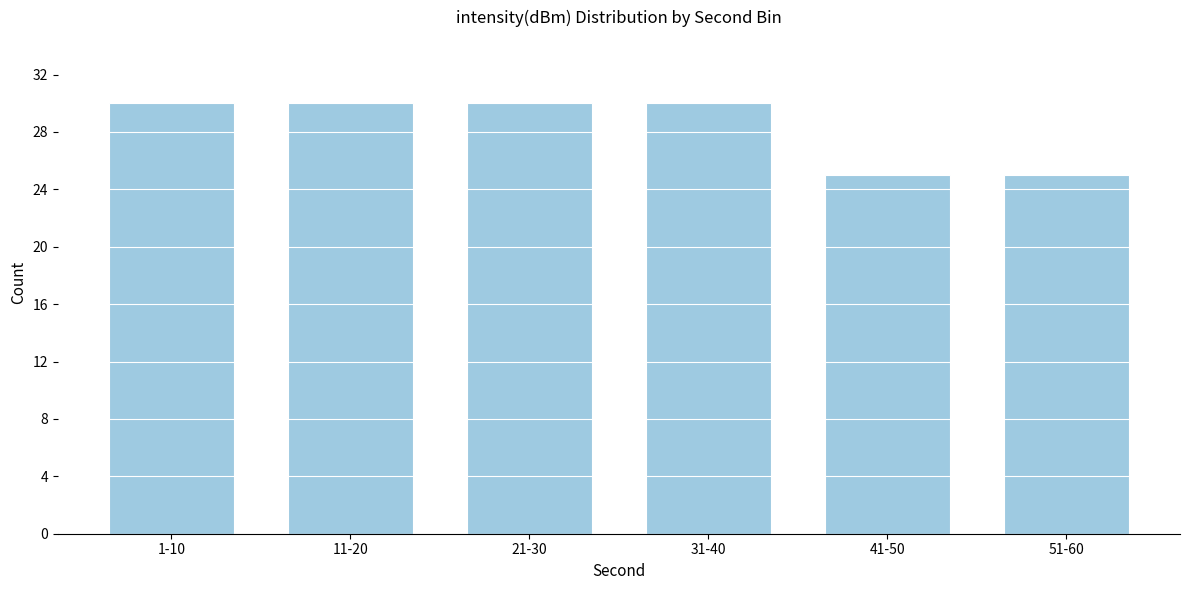

Reading left to right, transcribe all the data shown in this chart.

30	30	30	30	25	25